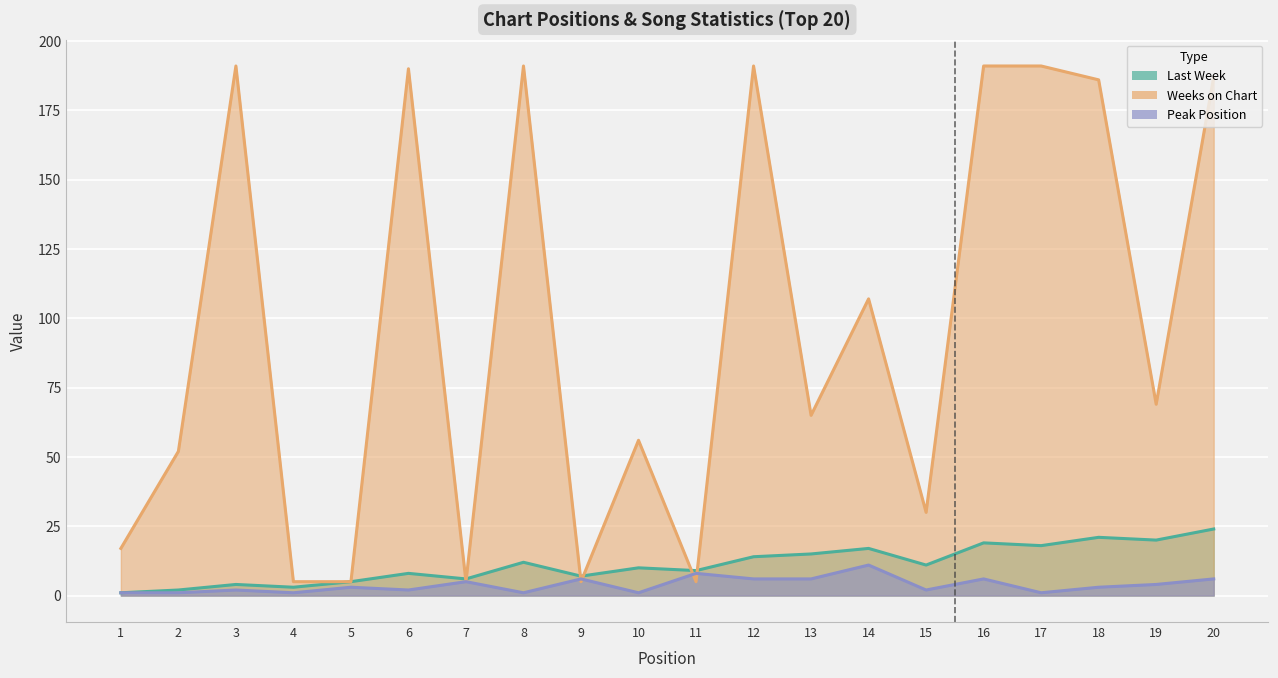

How many interior local valleys does the Weeks on Chart series have?

6